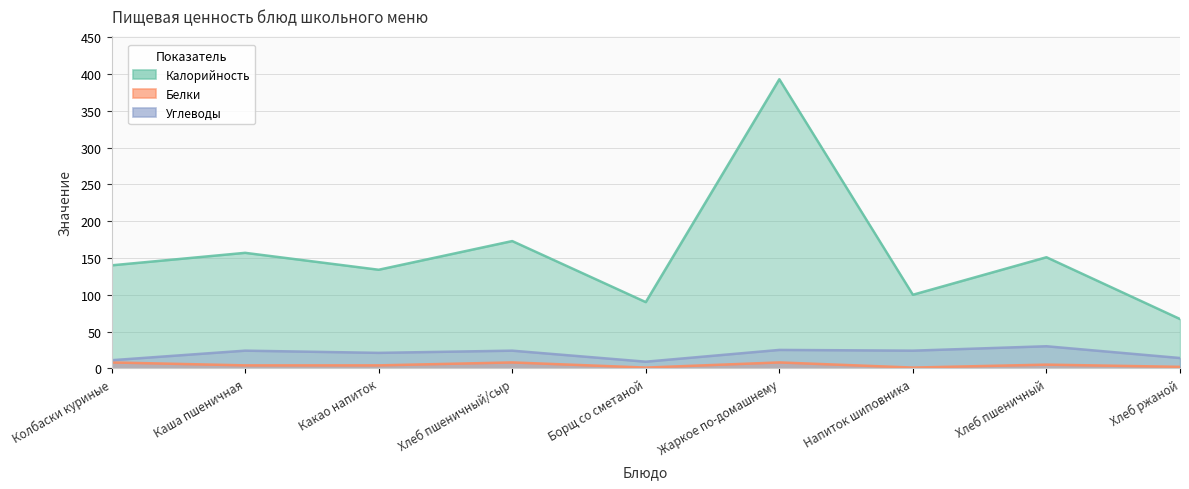

Reading left to right, extract all data points from this chart.

Калорийность: Колбаски куриные=140	Каша пшеничная=157	Какао напиток=134	Хлеб пшеничный/сыр=173	Борщ со сметаной=90	Жаркое по-домашнему=393	Напиток шиповника=100	Хлеб пшеничный=151	Хлеб ржаной=67
Белки: Колбаски куриные=8	Каша пшеничная=4	Какао напиток=4	Хлеб пшеничный/сыр=8	Борщ со сметаной=1	Жаркое по-домашнему=8	Напиток шиповника=1	Хлеб пшеничный=5	Хлеб ржаной=2
Углеводы: Колбаски куриные=11	Каша пшеничная=24	Какао напиток=21	Хлеб пшеничный/сыр=24	Борщ со сметаной=9	Жаркое по-домашнему=25	Напиток шиповника=24	Хлеб пшеничный=30	Хлеб ржаной=14